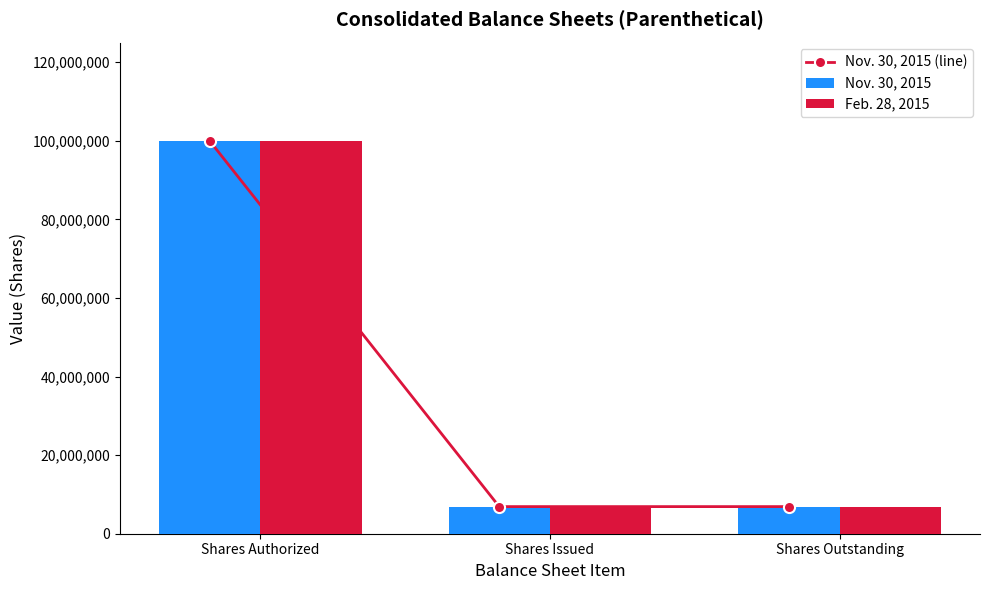

At Shares Issued, list the series in order from largest to smallest.

Nov. 30, 2015 (line), Nov. 30, 2015, Feb. 28, 2015